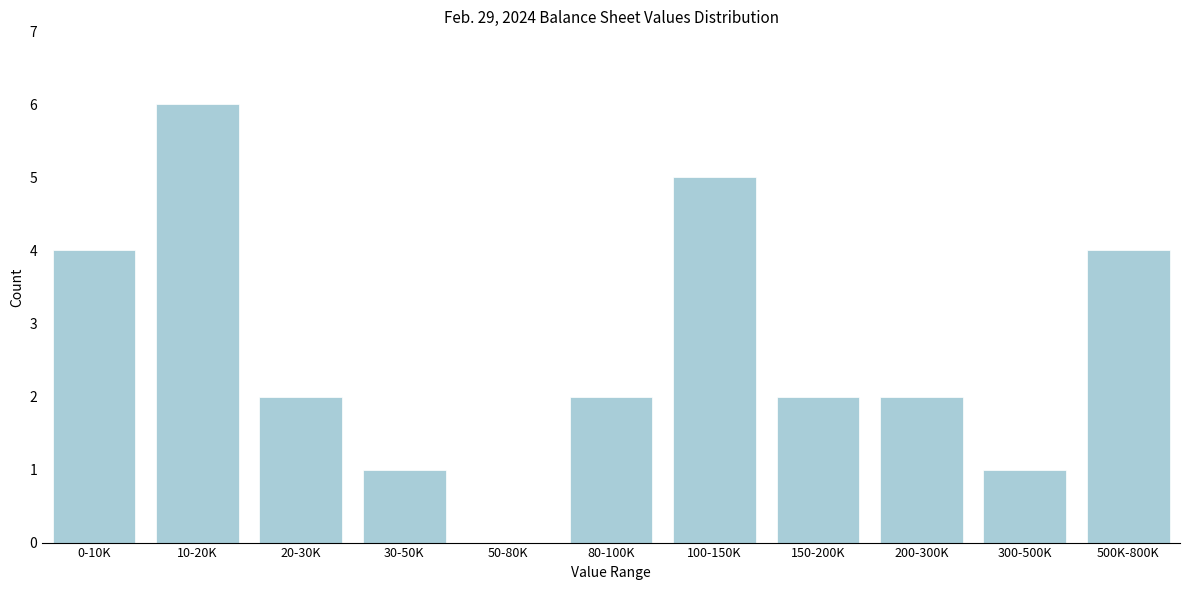

Reading right to left, what are all the values shown in this chart?

500K-800K=4	300-500K=1	200-300K=2	150-200K=2	100-150K=5	80-100K=2	50-80K=0	30-50K=1	20-30K=2	10-20K=6	0-10K=4